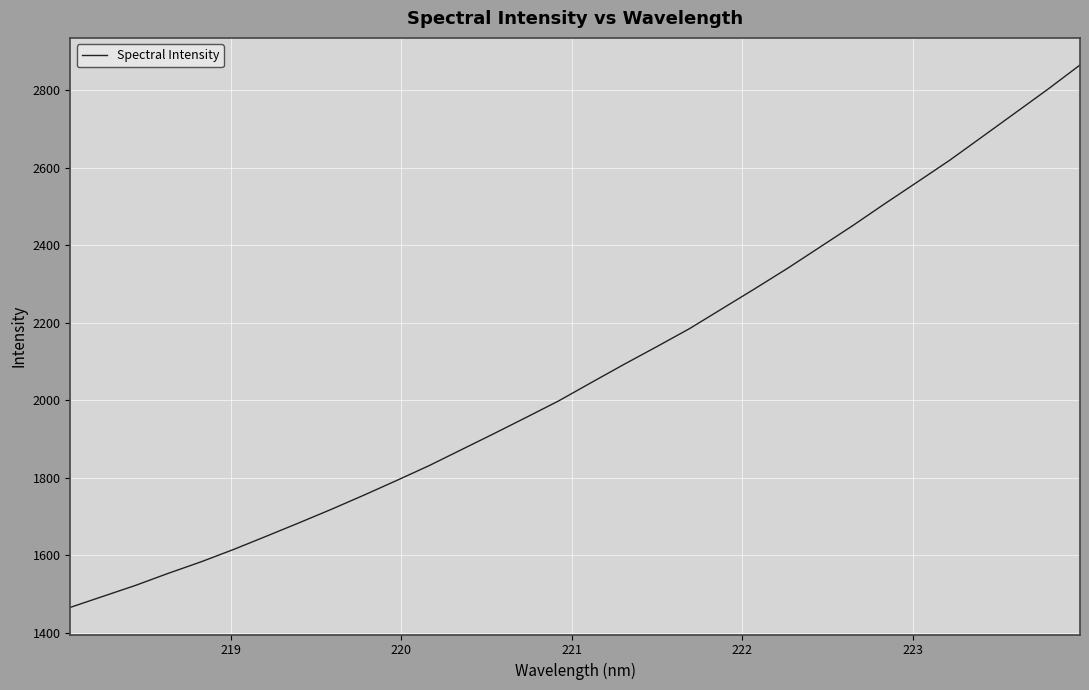

What is the smallest value displayed?

1465.3